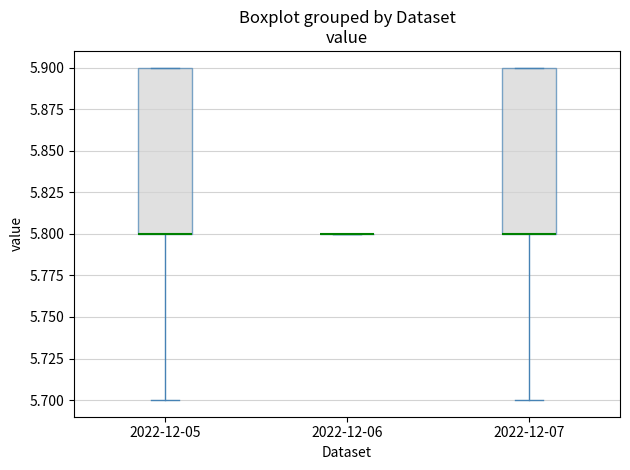

Reading left to right, read every box against the y-axis: the position of its median line, the range the box covers, and the ends of its whiskers. The values are not printed on the chart, so give them approximately, as read against the axis.

2022-12-05: median 5.8 (drawn on the box's lower edge), box 5.8 to 5.9, whiskers 5.7 to 5.9
2022-12-06: box collapsed to a line at 5.8, whiskers 5.8 to 5.8
2022-12-07: median 5.8 (drawn on the box's lower edge), box 5.8 to 5.9, whiskers 5.7 to 5.9